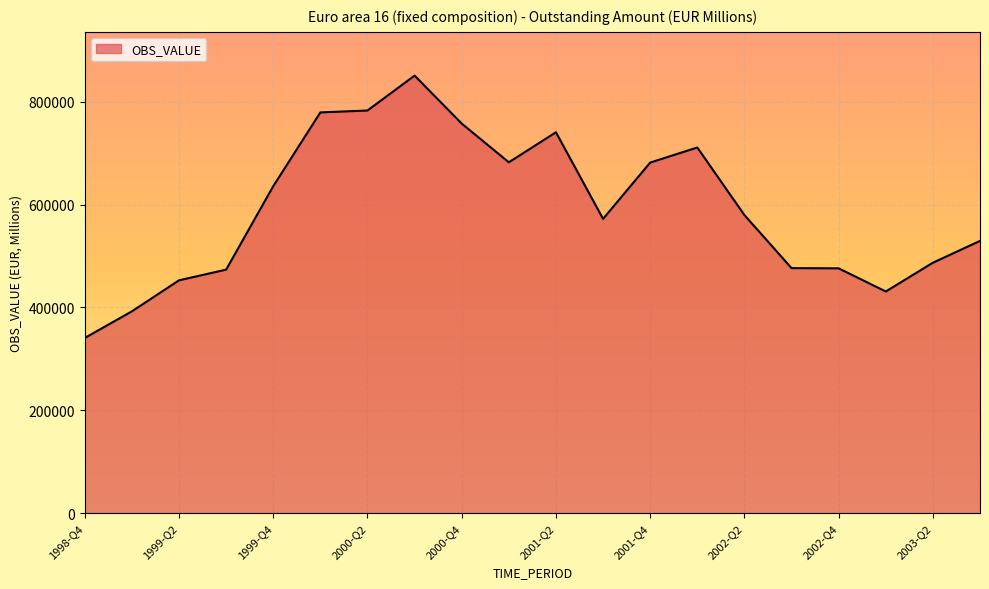

What is the minimum value shown in the chart?

340670.5